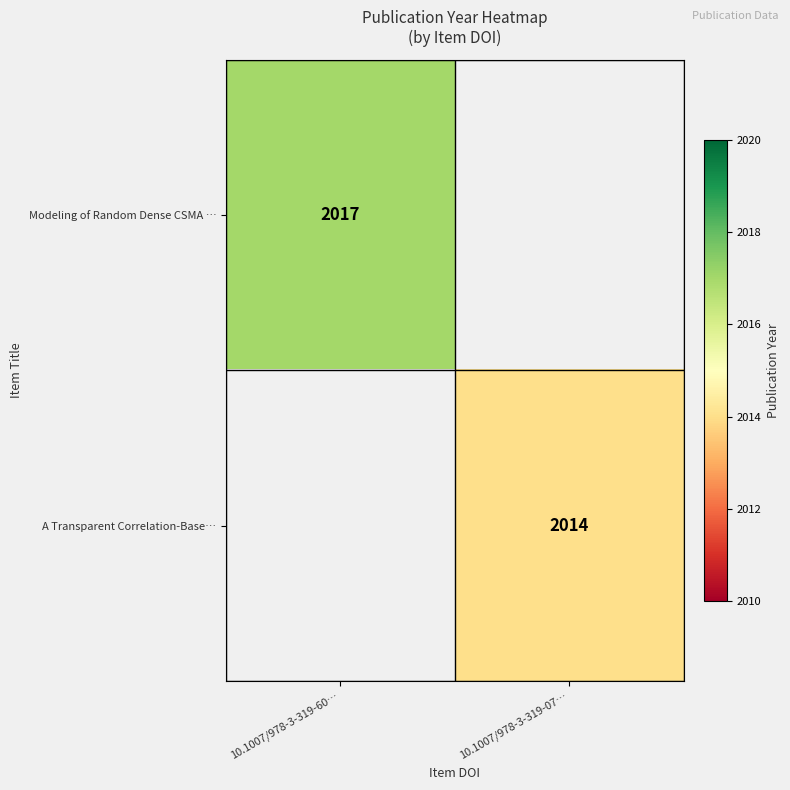

Is it true that Modeling of Random Dense CSMA … equals 2017 at 10.1007/978-3-319-60…?

True